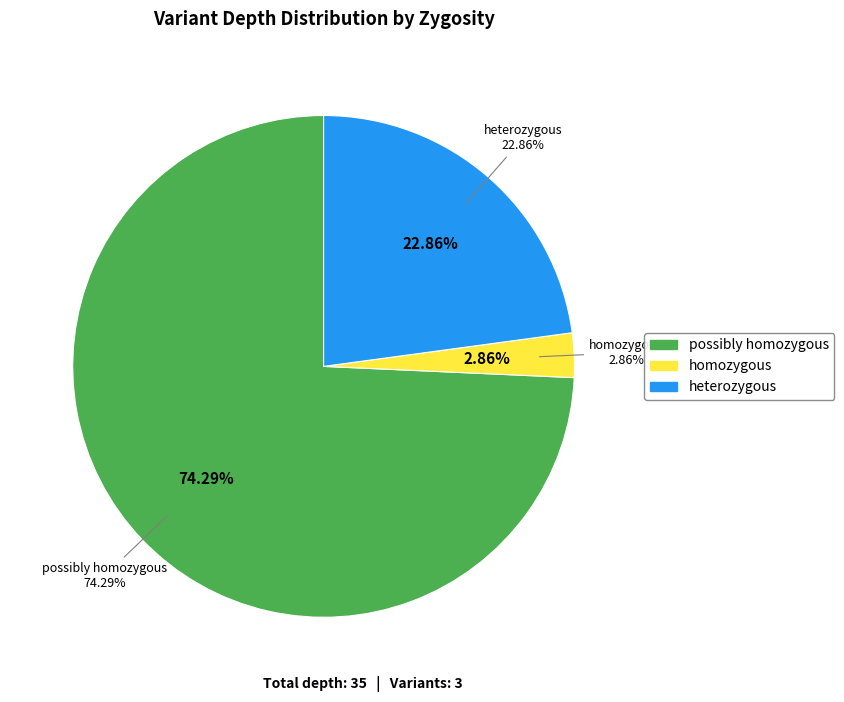

What is the change in value from homozygous (X:115623514) to heterozygous (X:115625627)?

+7